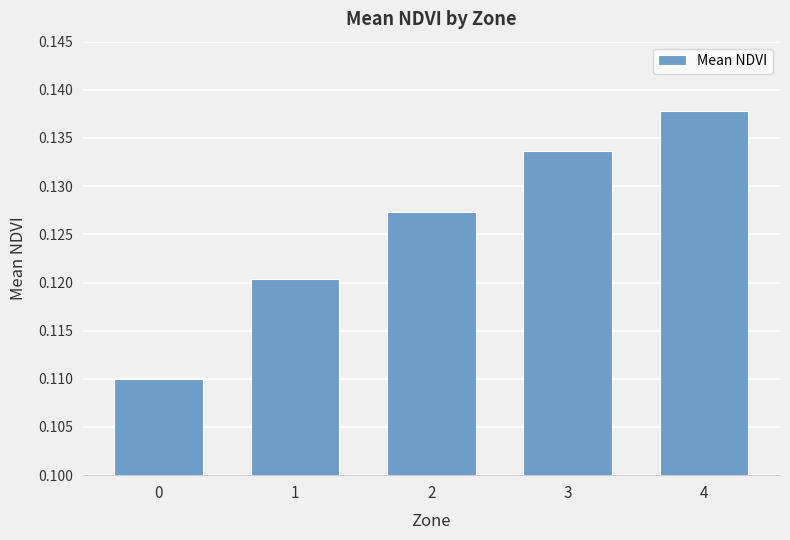

How many distinct data groups are displayed?

1